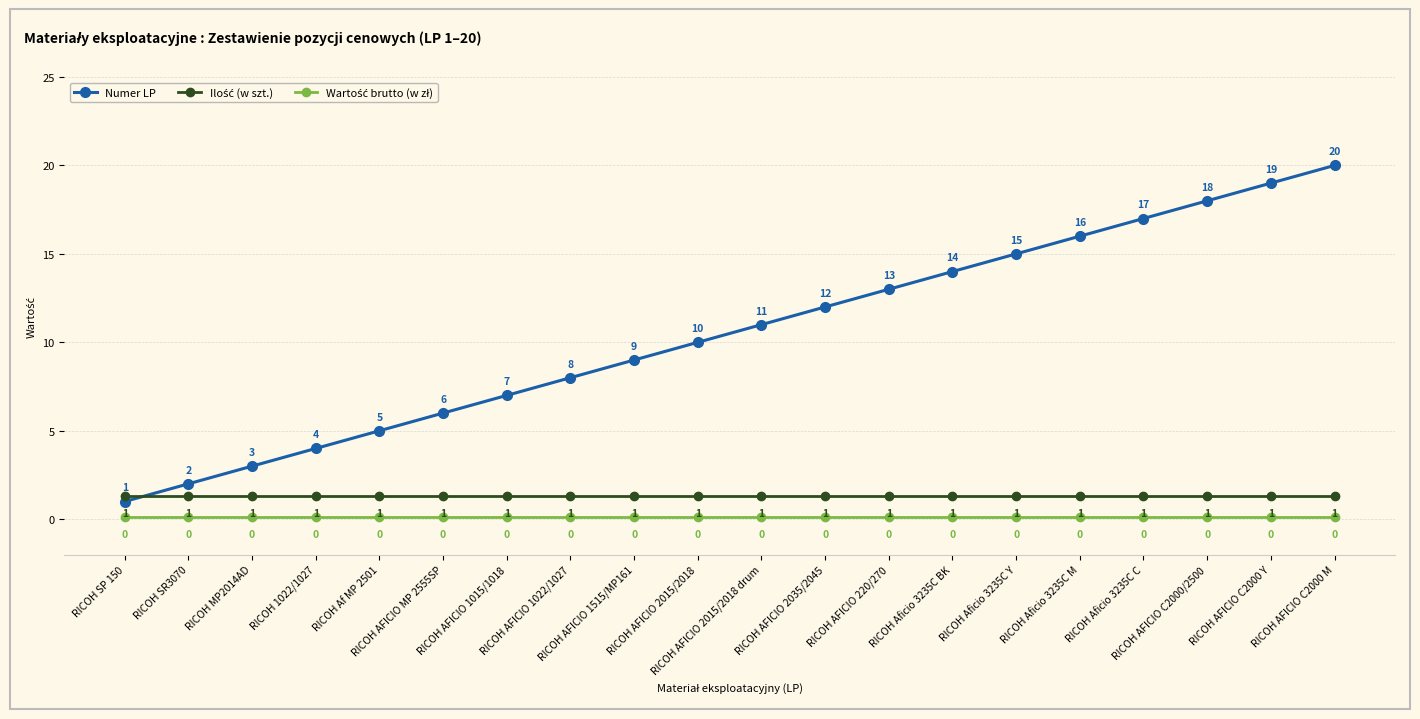

True or false: Numer LP has more than 1 interior local peaks.

False